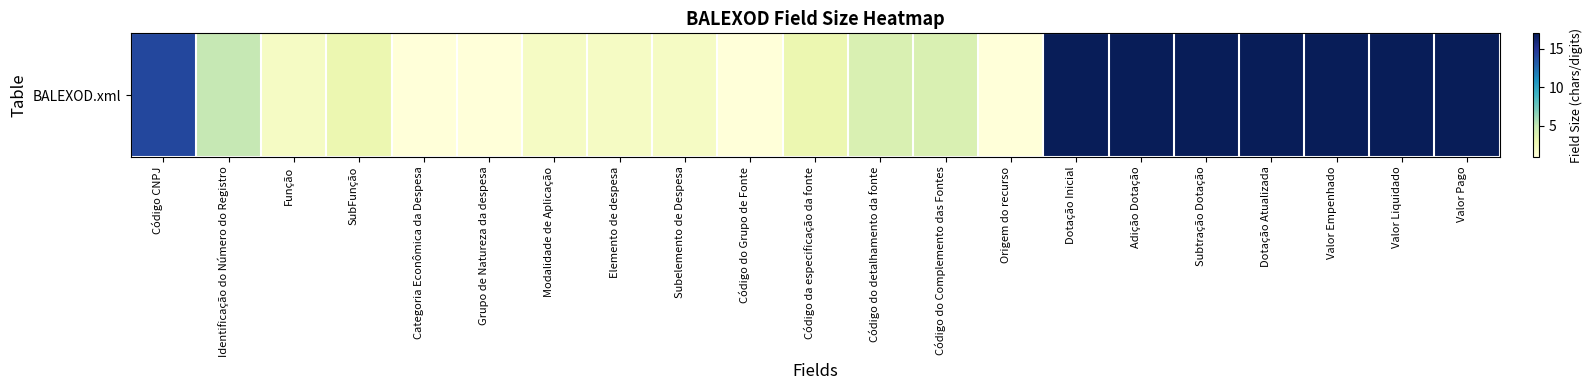

What is the ratio of the value at Grupo de Natureza da despesa to the value at Categoria Econômica da Despesa?

1.0